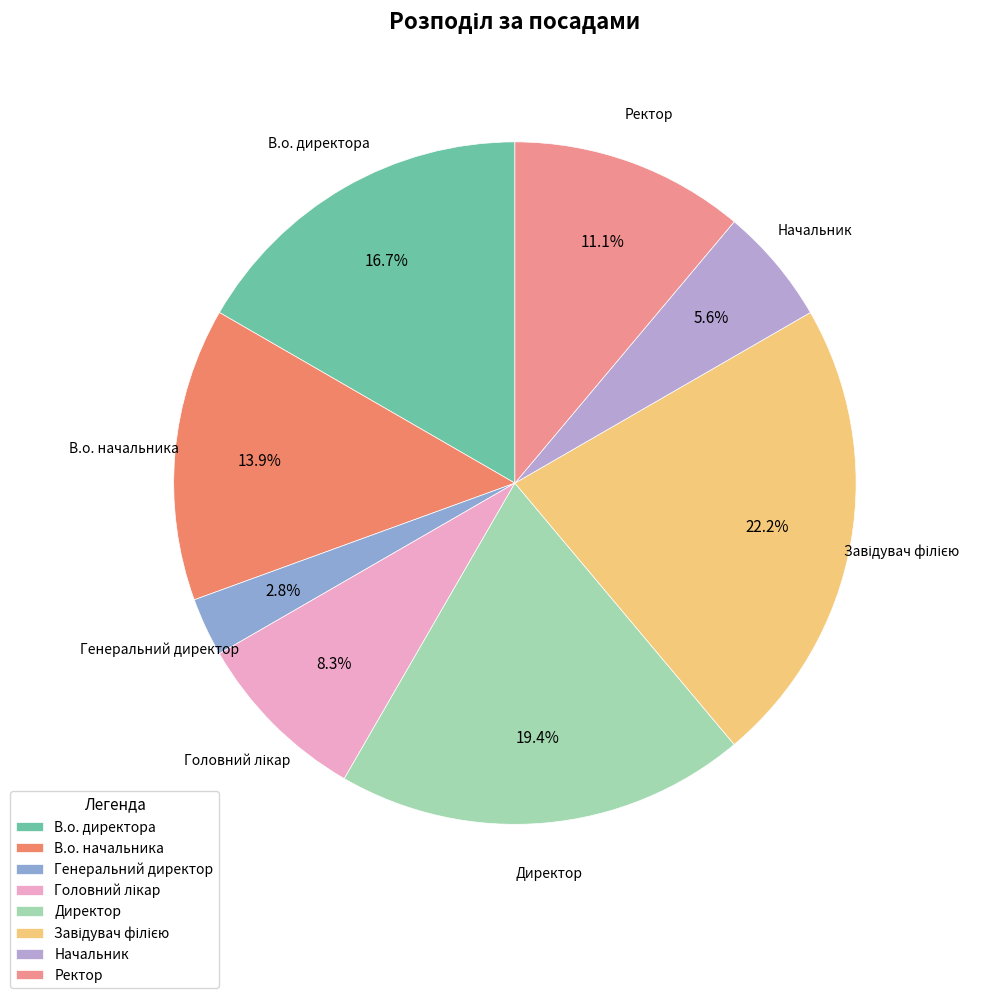

To the nearest percent, what is the difference between the Директор and Начальник slice percentages?

14%